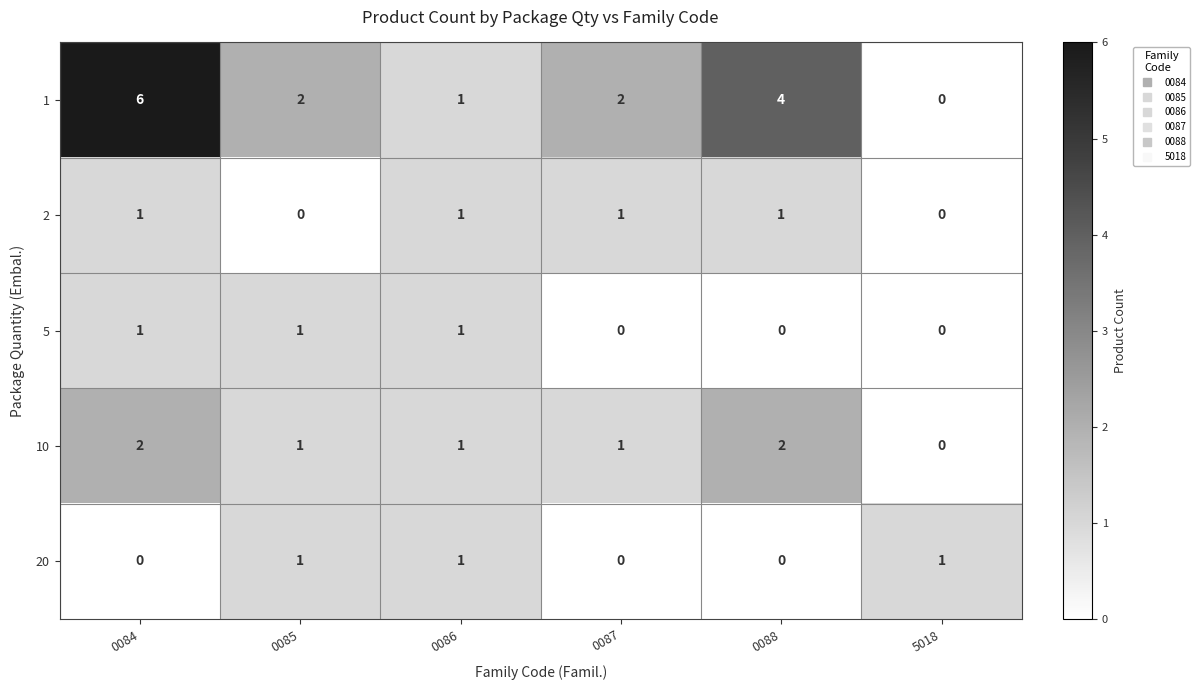

At which category is the sum across all series the highest?

0084